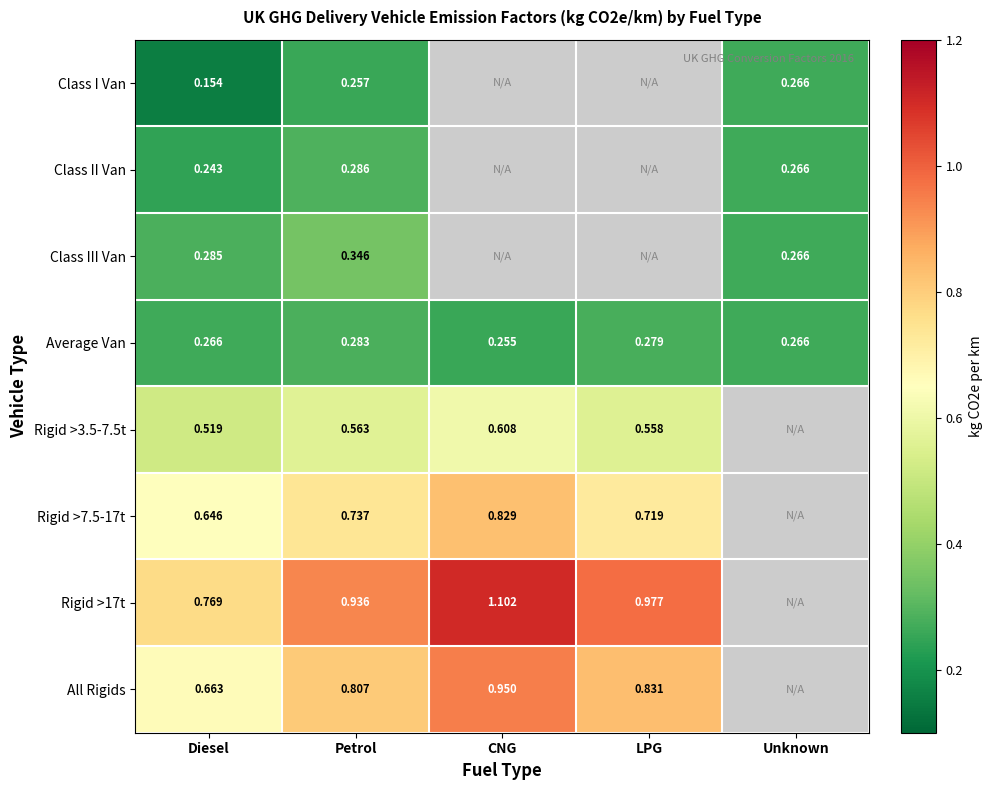

At which label is Average Van closest to 0?

CNG